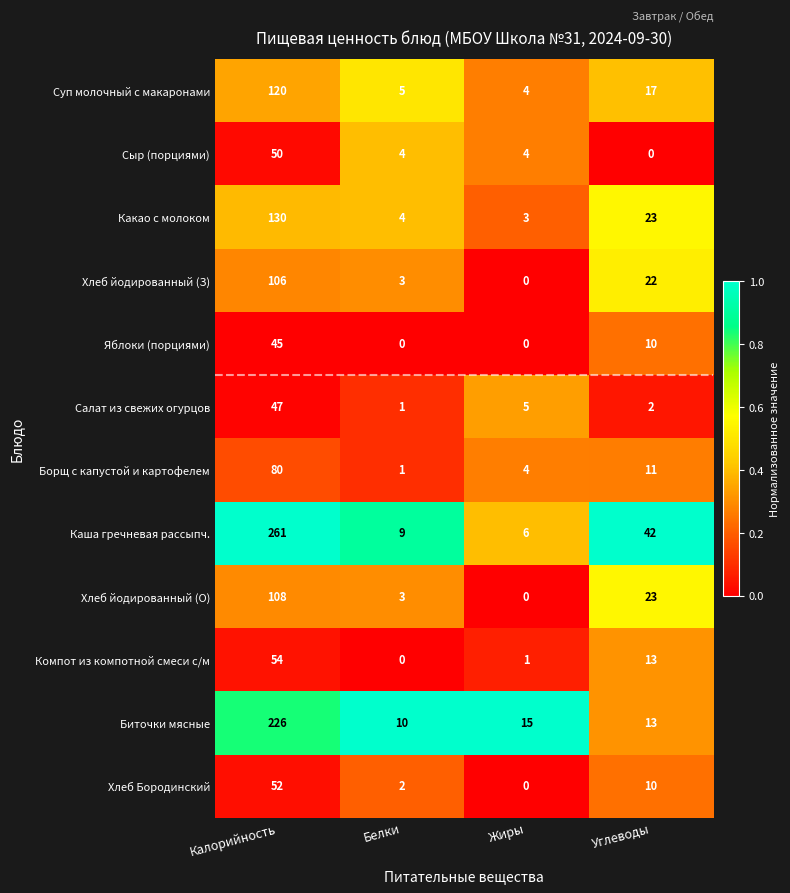

At which label is Хлеб Бородинский closest to 26?

Углеводы